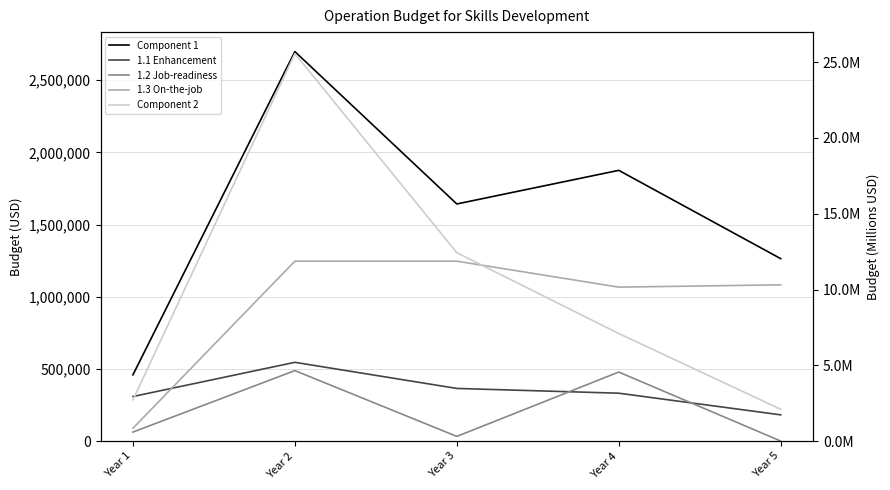

What is the spread (max minus min) of values at Year 5?

1263800